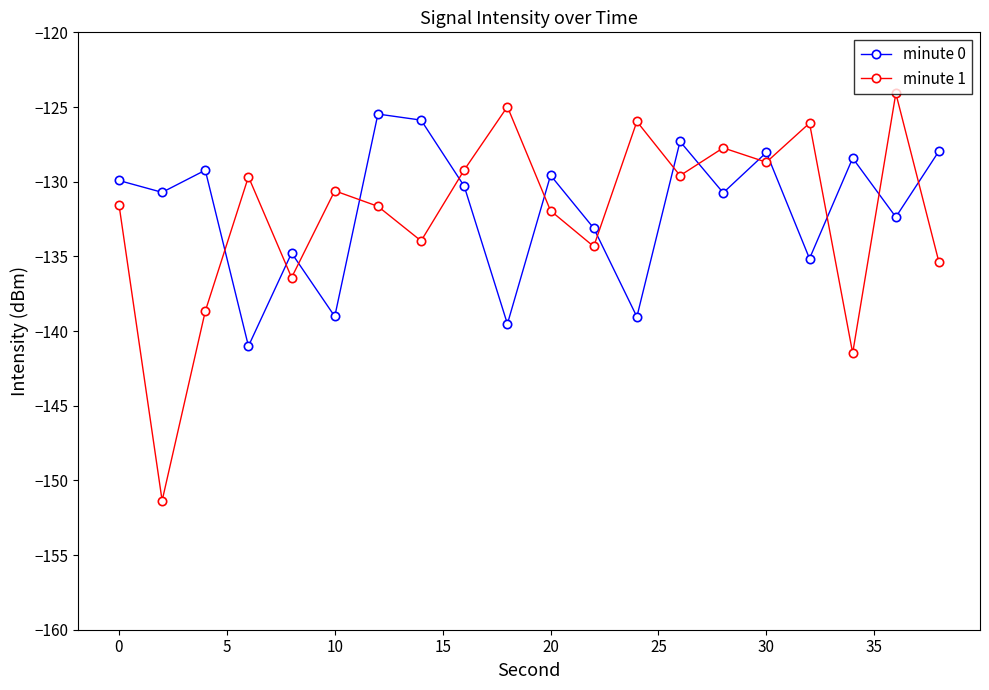

What is the maximum value for minute 0?

-125.5